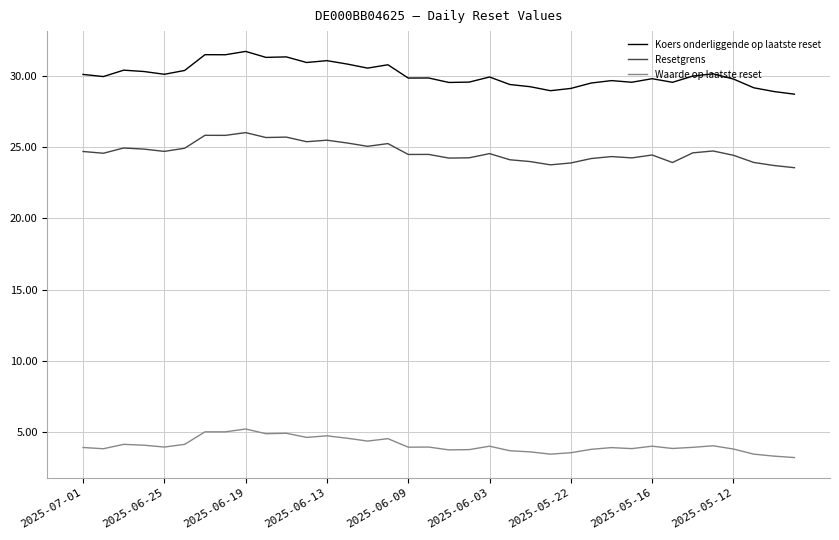

Which series has the largest total across all categories?

Koers onderliggende op laatste reset